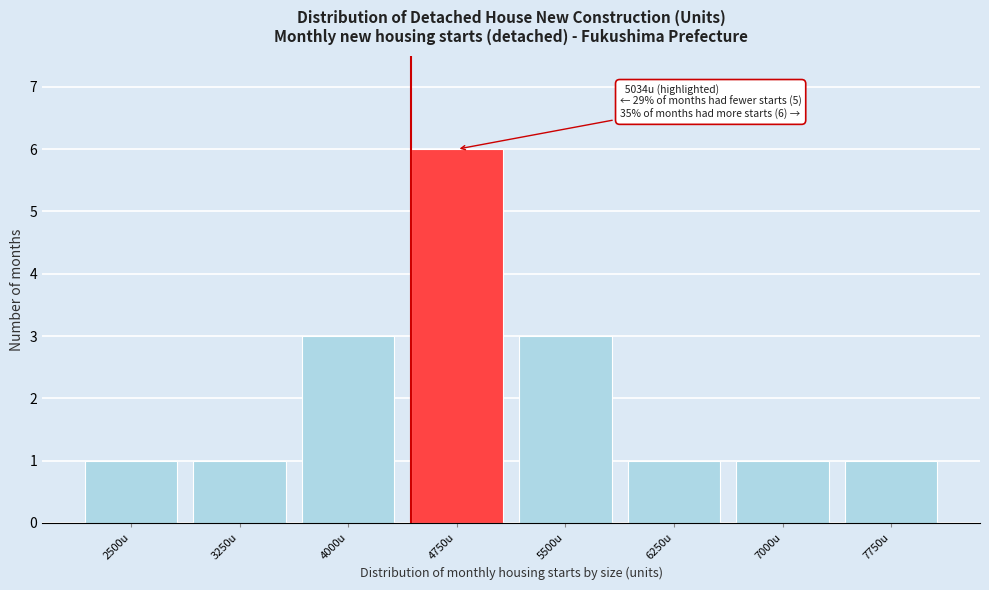

Reading left to right, extract all data points from this chart.

2500u=1	3250u=1	4000u=3	4750u=6	5500u=3	6250u=1	7000u=1	7750u=1